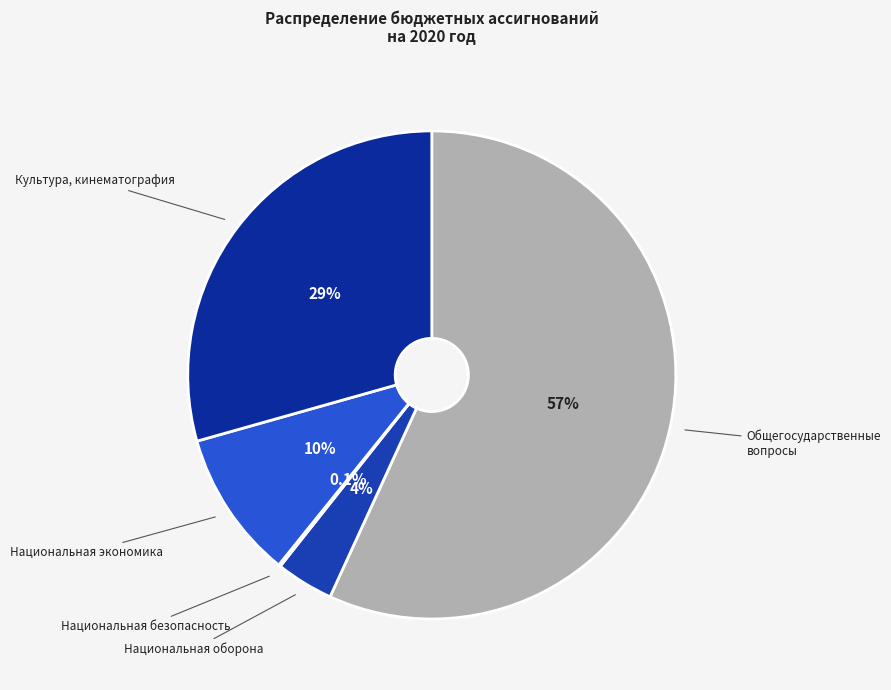

How many segments does this pie chart have?

5